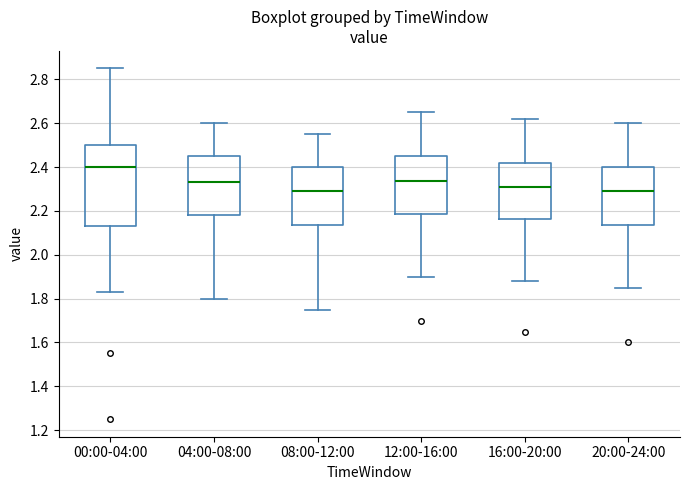

Where is the lower edge of the box for 08:00-12:00 on the y-axis? The values are not printed on the chart, so give them approximately, as read against the axis.

2.14